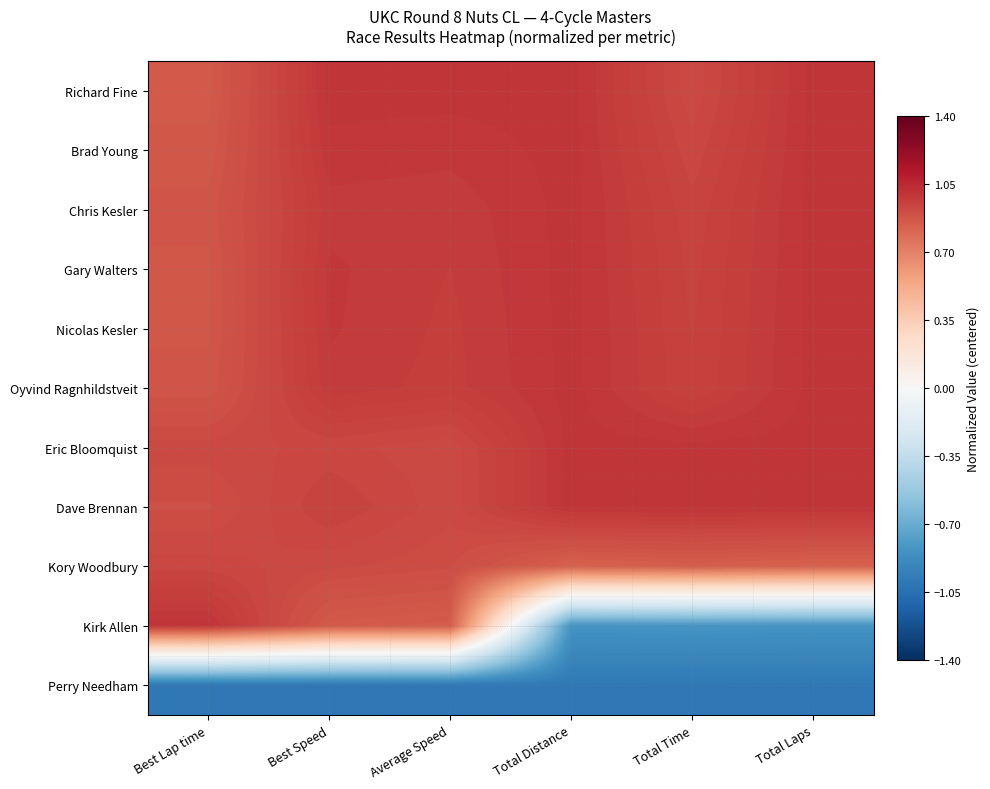

Reading left to right, list all the values displayed in this chart.

Richard Fine: Best Lap time=0.9	Best Speed=1.0	Average Speed=1.0	Total Distance=1.0	Total Time=0.9	Total Laps=1.0
Brad Young: Best Lap time=0.9	Best Speed=1.0	Average Speed=1.0	Total Distance=1.0	Total Time=0.9	Total Laps=1.0
Chris Kesler: Best Lap time=0.9	Best Speed=1.0	Average Speed=1.0	Total Distance=1.0	Total Time=0.9	Total Laps=1.0
Gary Walters: Best Lap time=0.9	Best Speed=1.0	Average Speed=1.0	Total Distance=1.0	Total Time=0.9	Total Laps=1.0
Nicolas Kesler: Best Lap time=0.9	Best Speed=1.0	Average Speed=1.0	Total Distance=1.0	Total Time=1.0	Total Laps=1.0
Oyvind Ragnhildstveit: Best Lap time=0.9	Best Speed=1.0	Average Speed=1.0	Total Distance=1.0	Total Time=1.0	Total Laps=1.0
Eric Bloomquist: Best Lap time=0.9	Best Speed=0.9	Average Speed=0.9	Total Distance=1.0	Total Time=1.0	Total Laps=1.0
Dave Brennan: Best Lap time=0.9	Best Speed=1.0	Average Speed=0.9	Total Distance=1.0	Total Time=1.0	Total Laps=1.0
Kory Woodbury: Best Lap time=0.9	Best Speed=0.9	Average Speed=0.9	Total Distance=0.8	Total Time=0.8	Total Laps=0.8
Kirk Allen: Best Lap time=1.0	Best Speed=0.9	Average Speed=0.8	Total Distance=-0.8	Total Time=-0.8	Total Laps=-0.8
Perry Needham: Best Lap time=-1.0	Best Speed=-1.0	Average Speed=-1.0	Total Distance=-1.0	Total Time=-1.0	Total Laps=-1.0